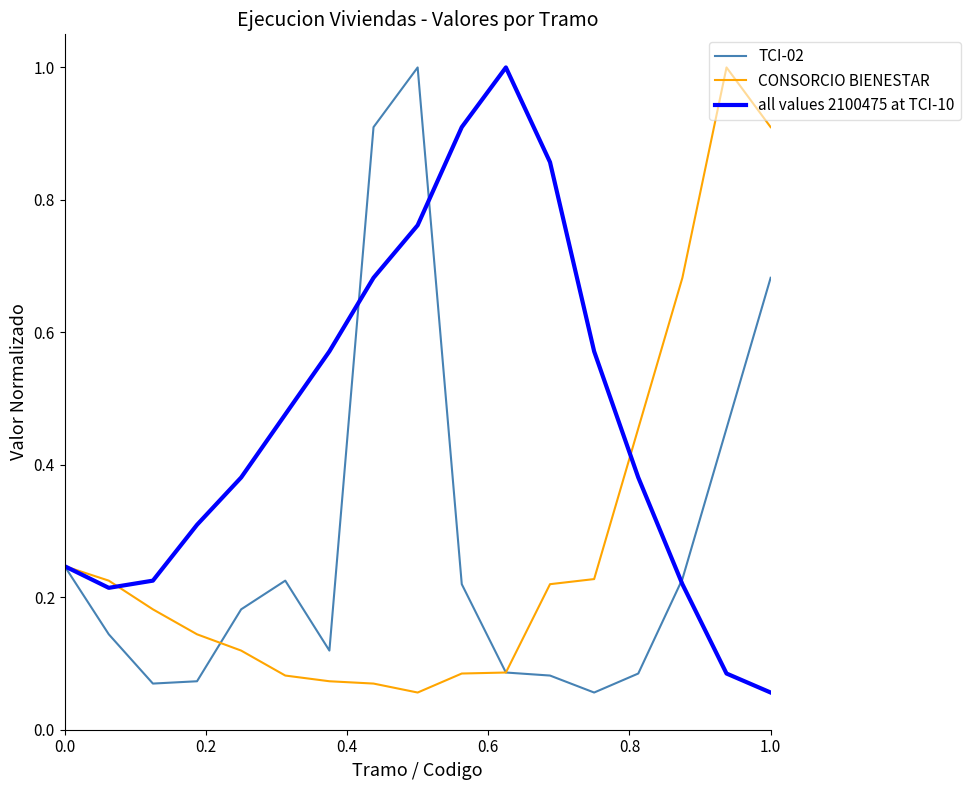

Which series has the largest total across all categories?

all values 2100475 at TCI-10